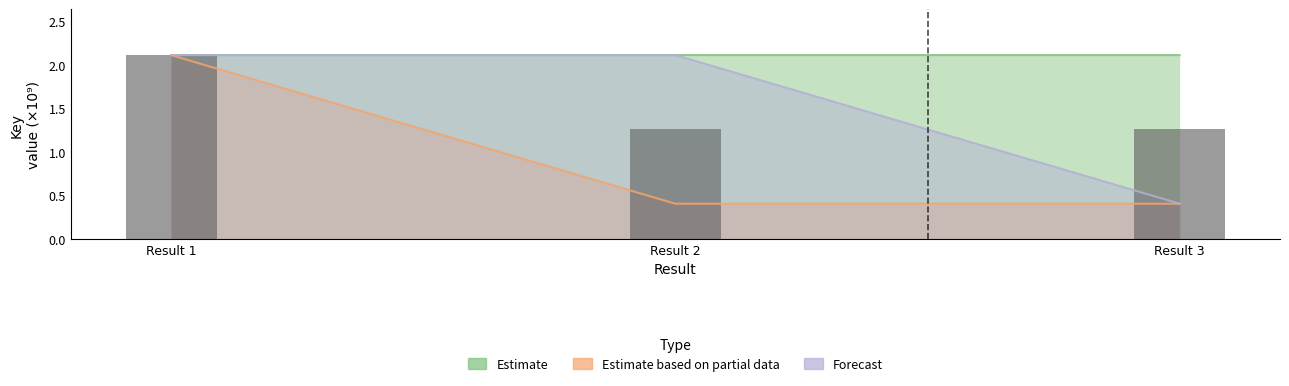

The Estimate series shows 3.7 at Result 2. True or false?

False